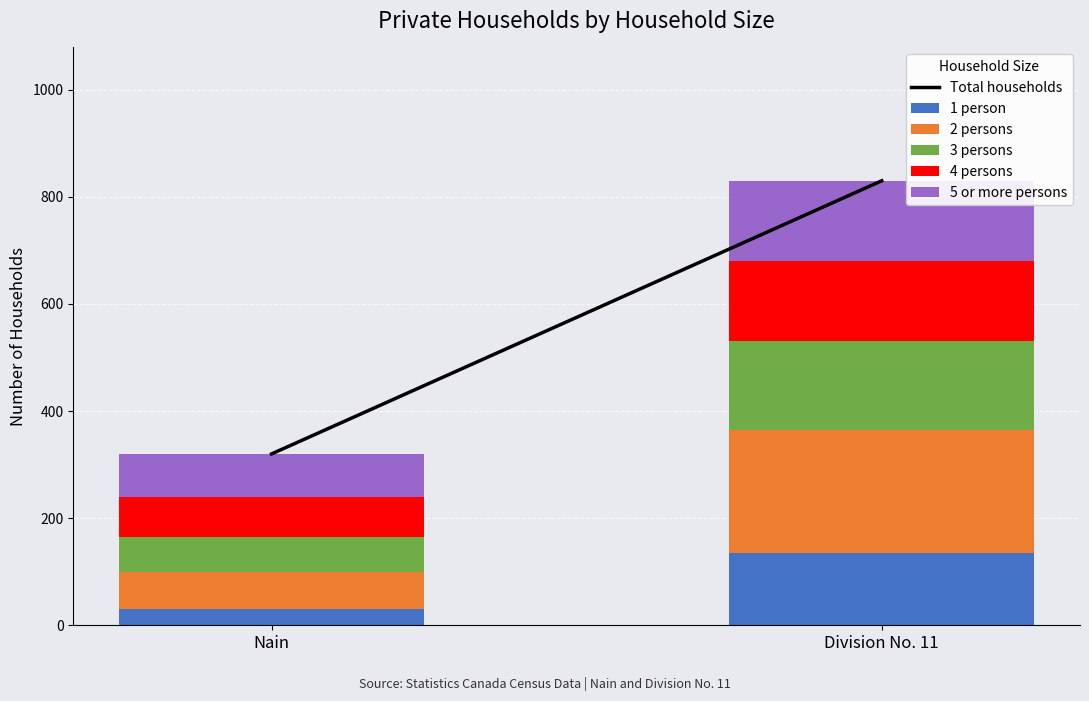

What is the total value across all series at Division No. 11?

830